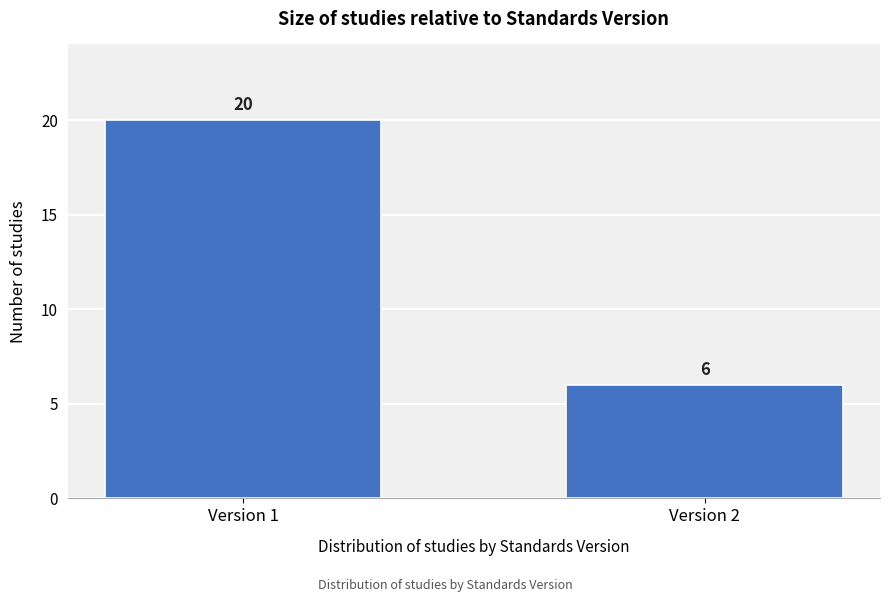

Reading left to right, list all the values displayed in this chart.

Version 1=20	Version 2=6